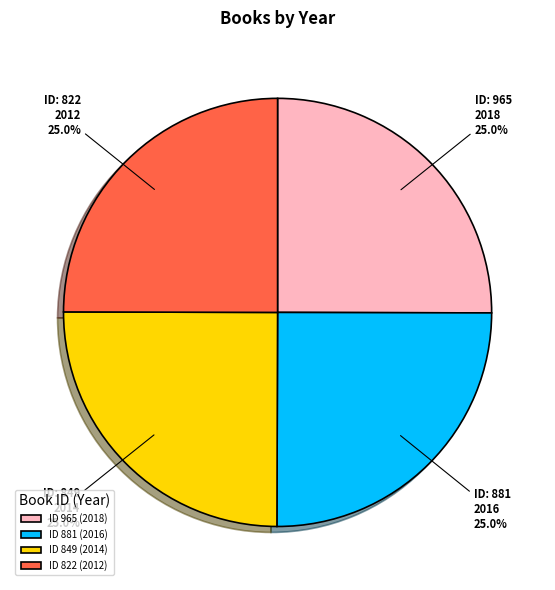

How many segments does this pie chart have?

4